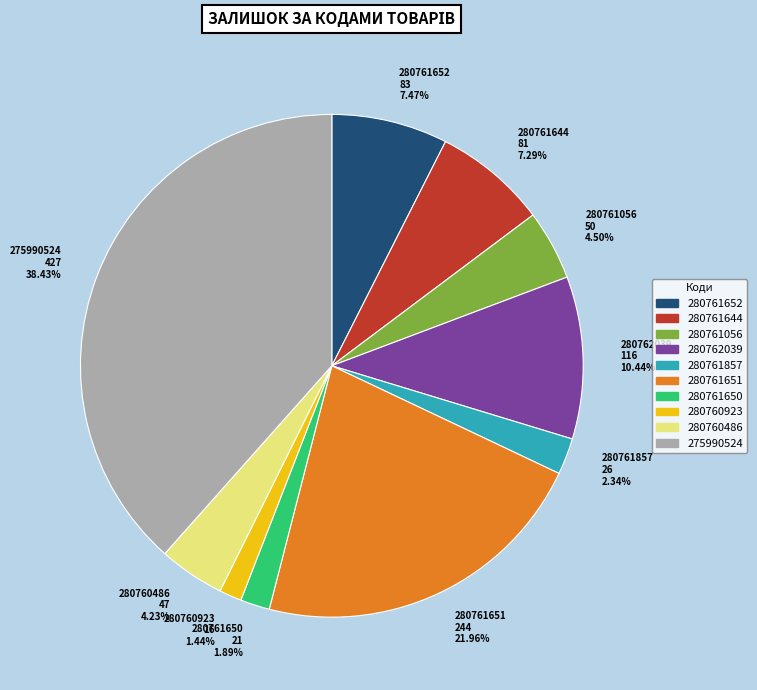

To the nearest percent, what portion does 280761652 represent?

7%